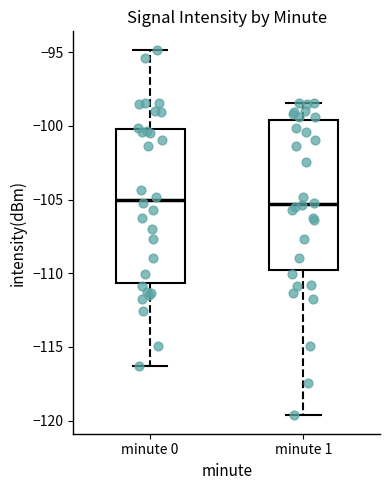

Reading left to right, read every box against the y-axis: the position of its median line, the range the box covers, and the ends of its whiskers. The values are not printed on the chart, so give them approximately, as read against the axis.

minute 0: median -105.0, box -110.5 to -100.0, whiskers -116.5 to -95.0
minute 1: median -105.5, box -110.0 to -99.5, whiskers -119.5 to -98.5